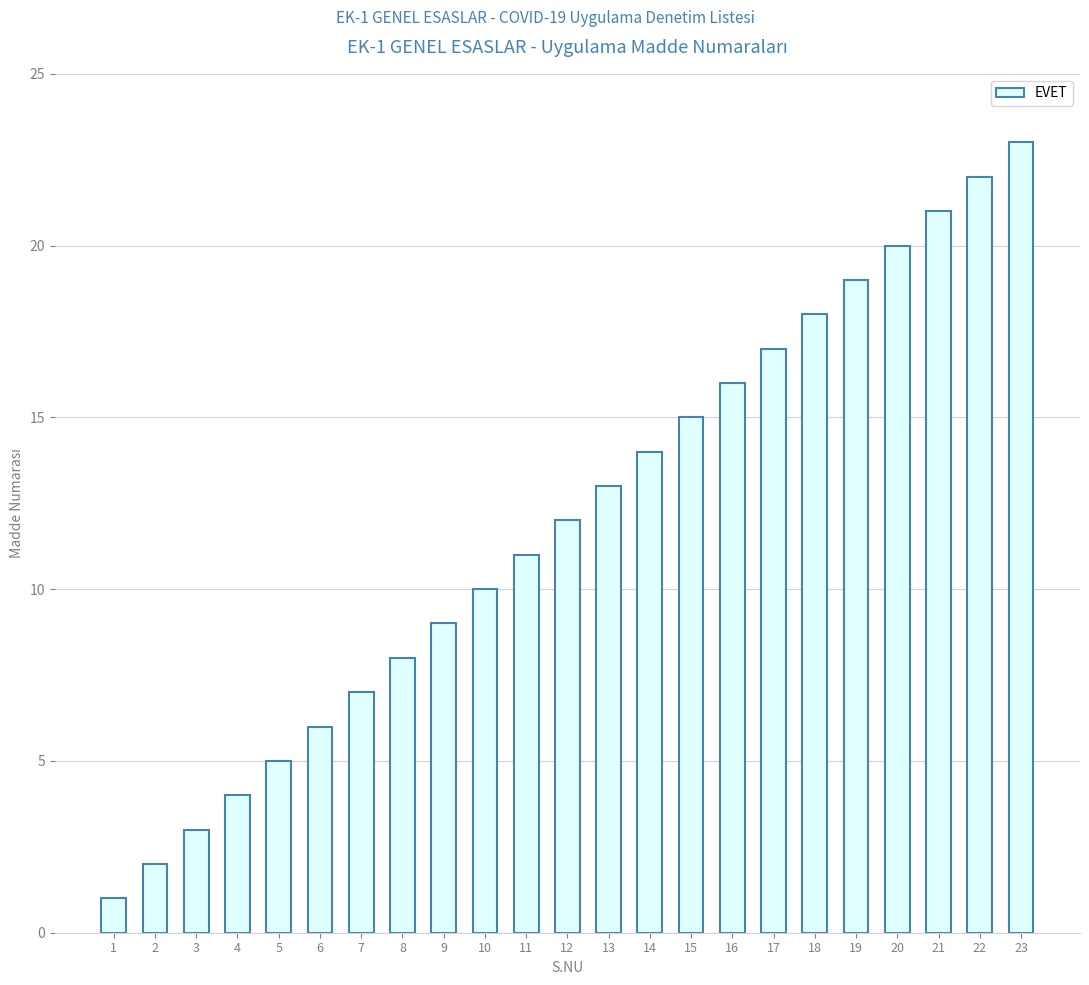

Reading left to right, extract all data points from this chart.

1=1	2=2	3=3	4=4	5=5	6=6	7=7	8=8	9=9	10=10	11=11	12=12	13=13	14=14	15=15	16=16	17=17	18=18	19=19	20=20	21=21	22=22	23=23